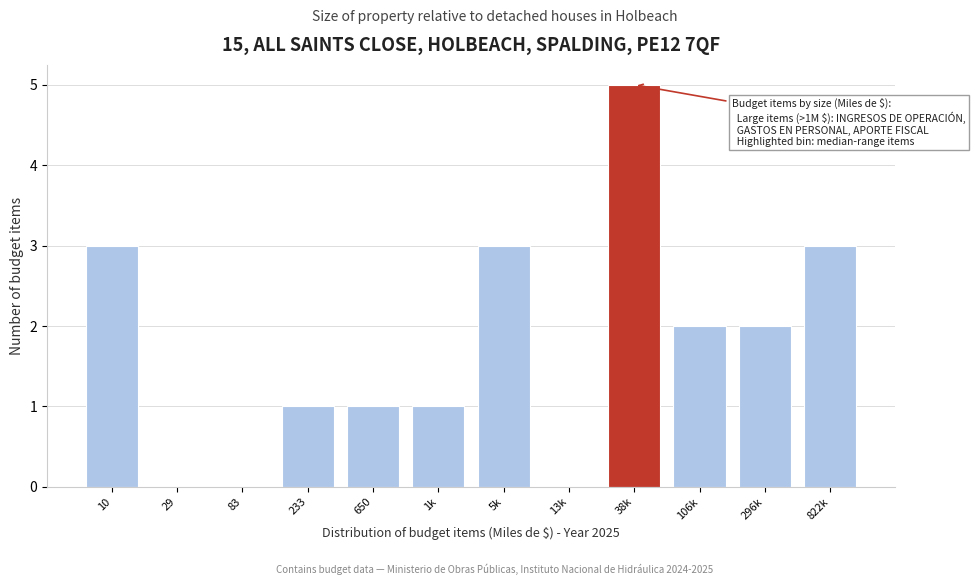

Reading left to right, list all the values displayed in this chart.

10=3	29=0	83=0	233=1	650=1	1k=1	5k=3	13k=0	38k=5	106k=2	296k=2	822k=3